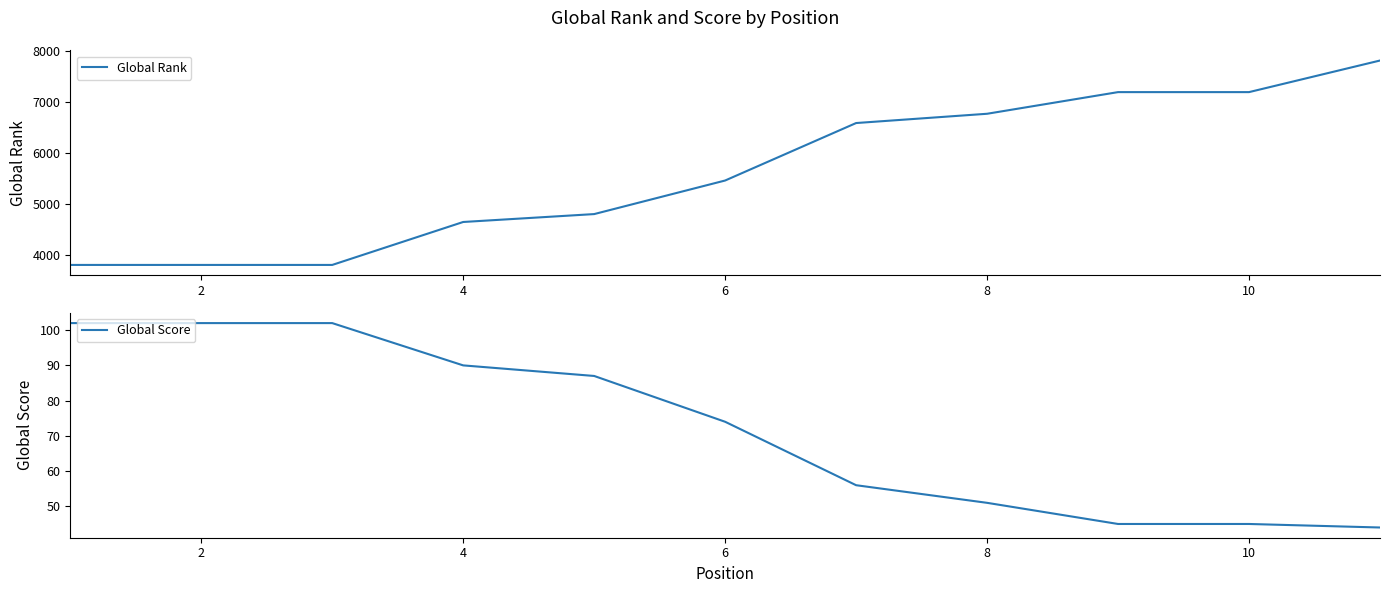

Rank the series by their maximum value, from highest to lowest.

Global Rank, Global Score